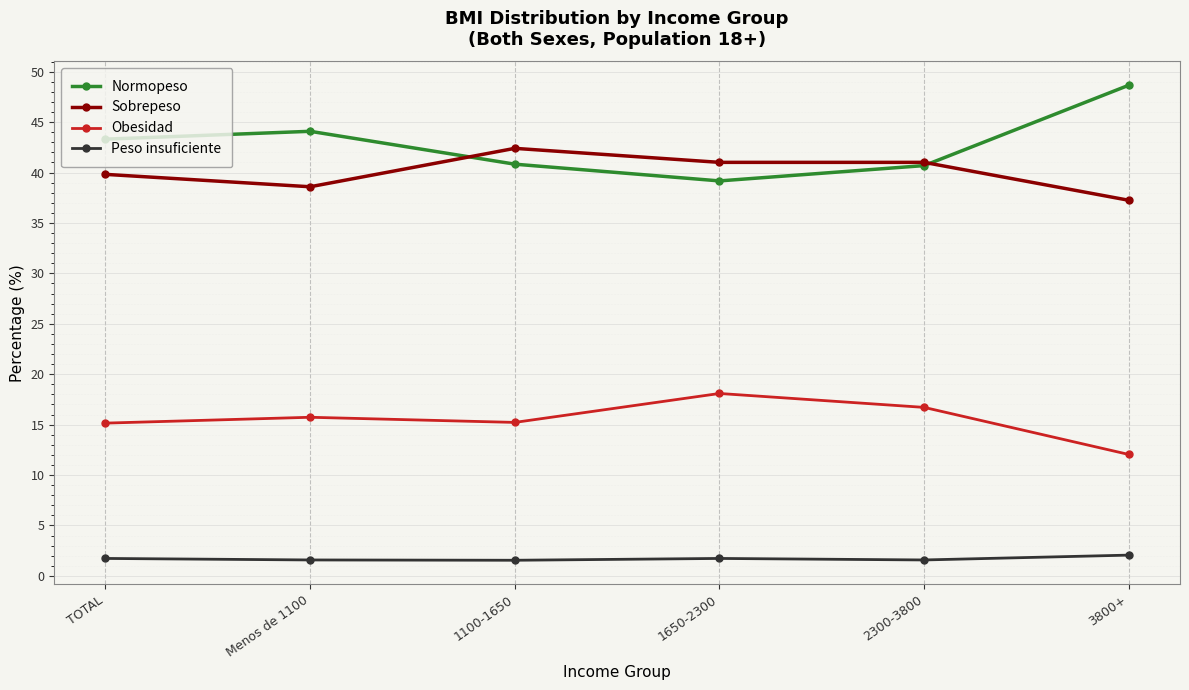

List the series in order of their peak value, lowest first.

Peso insuficiente, Obesidad, Sobrepeso, Normopeso